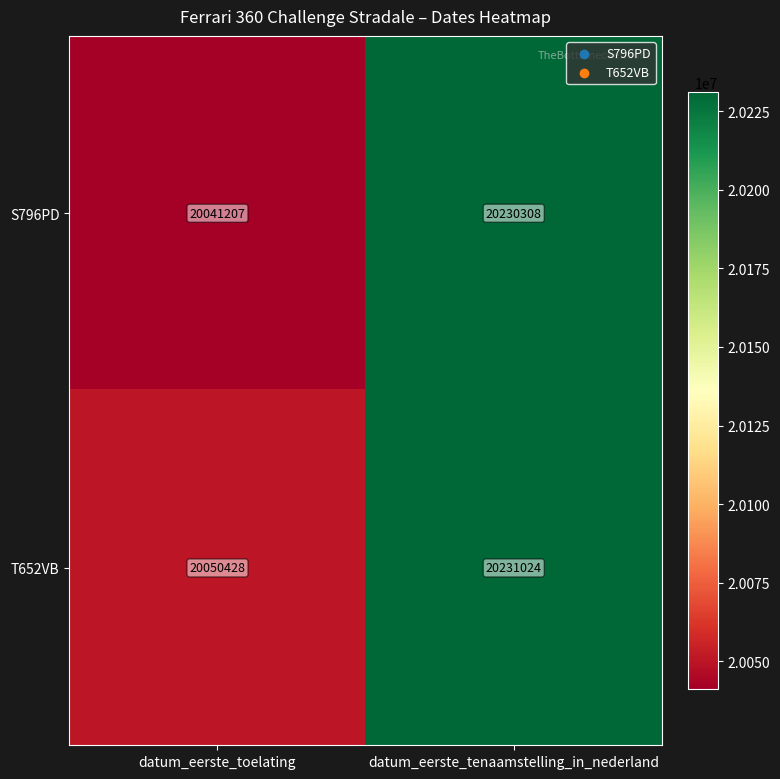

List the series in order of their peak value, lowest first.

S796PD, T652VB